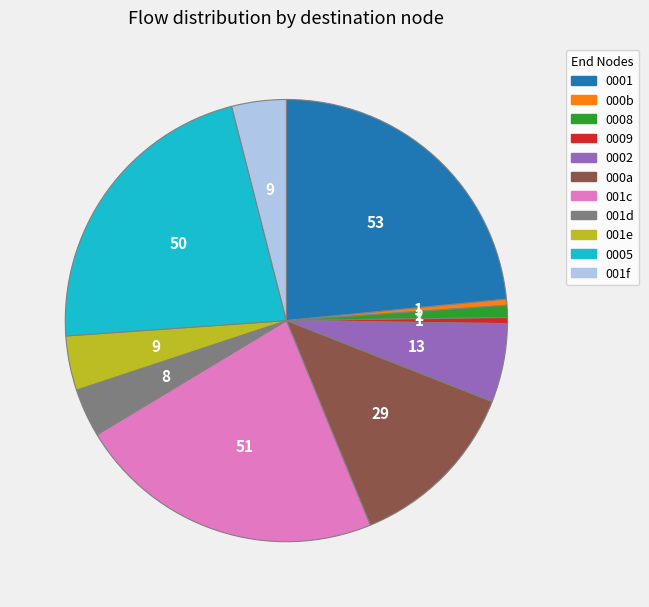

Combined, do 0009 and 001f account for over 50%?

No